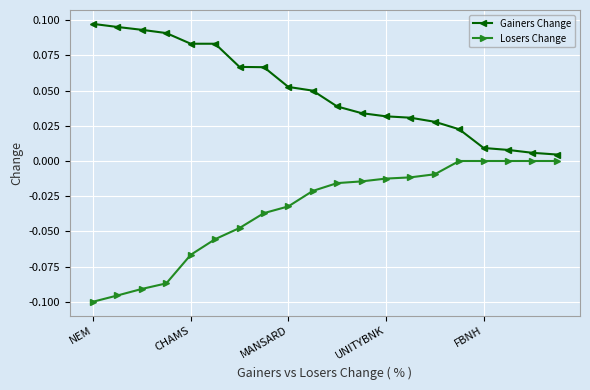

List the series in order of their overall mean, highest first.

Gainers Change, Losers Change